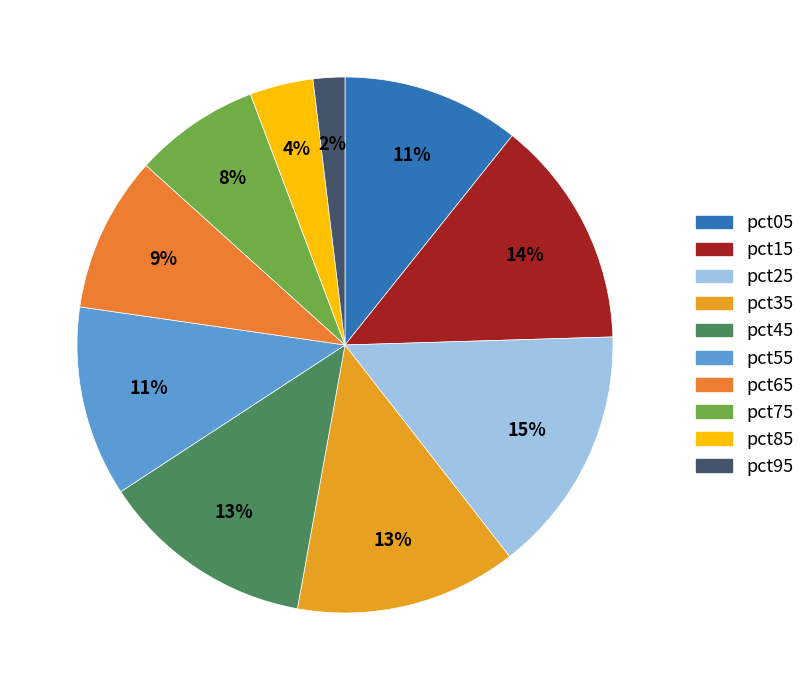

Combined, do pct05 and pct95 account for over 50%?

No